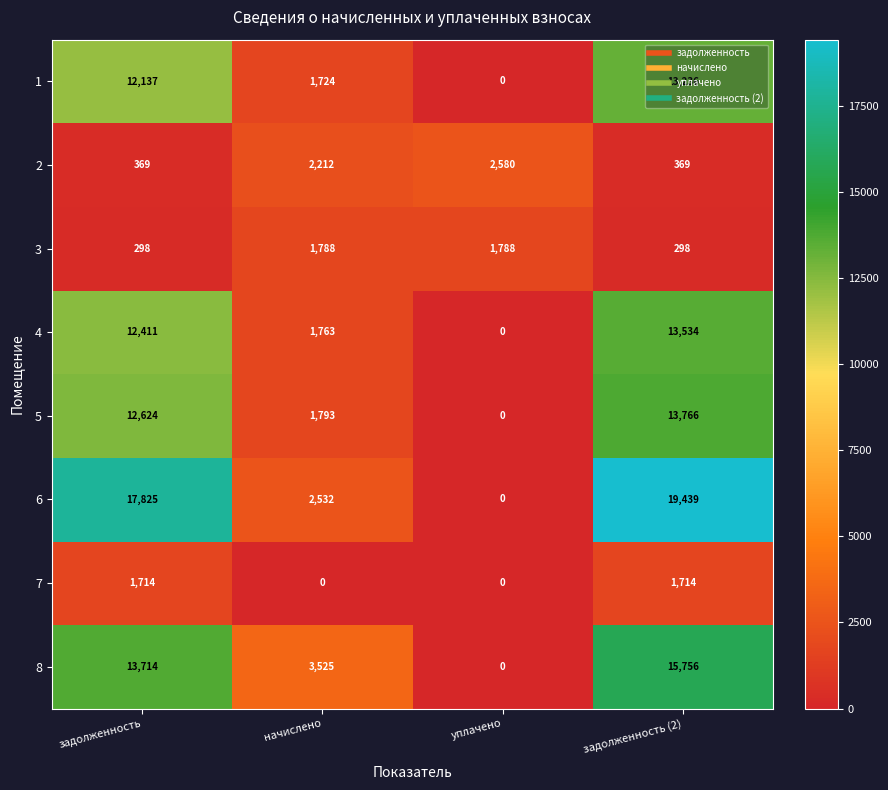

Which series has the largest total across all categories?

6